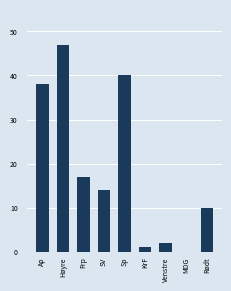

Is it true that the value at MDG is 0?

True